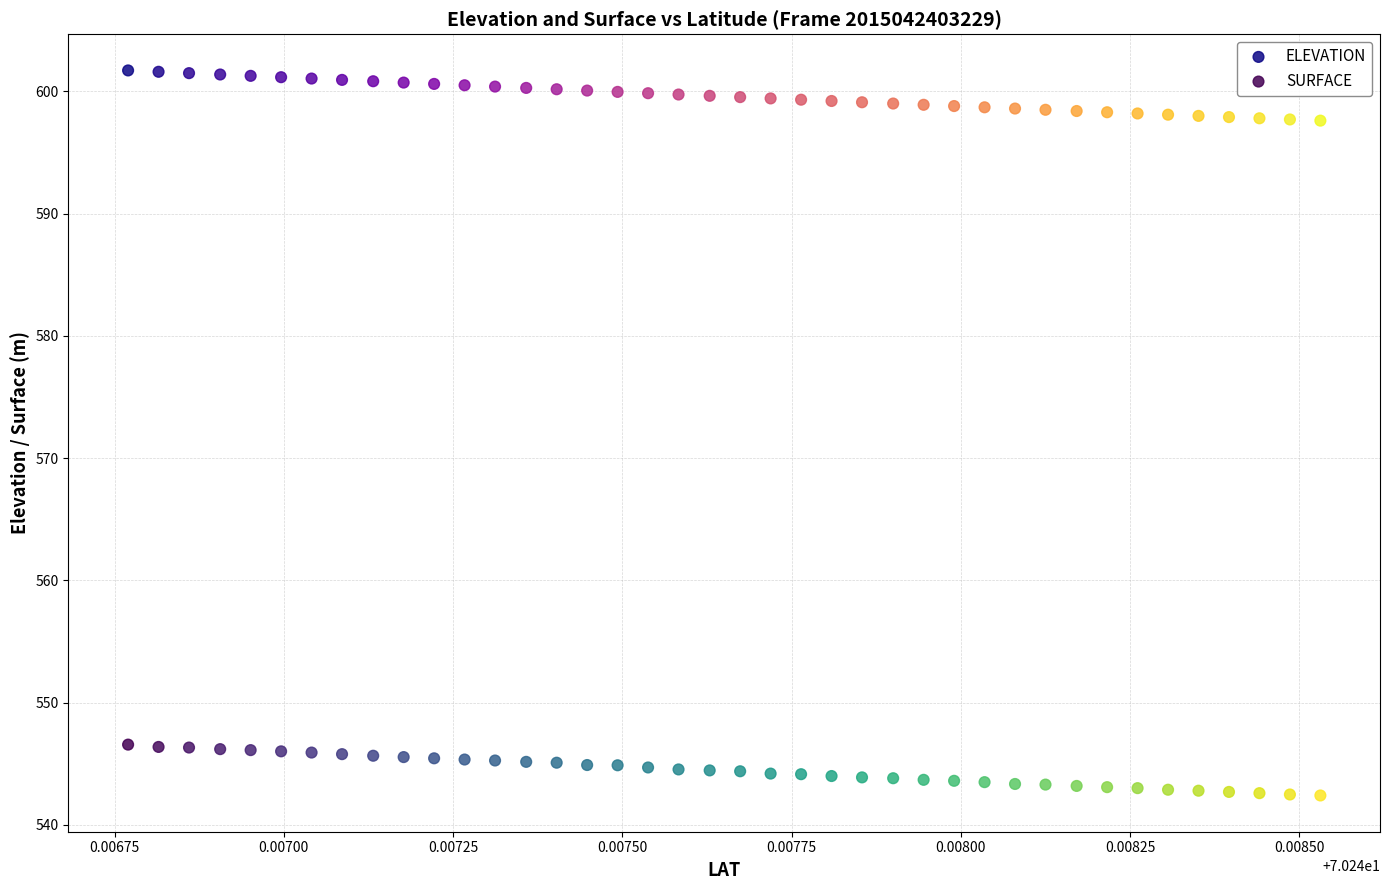

What are all the series names shown in the legend?

ELEVATION, SURFACE